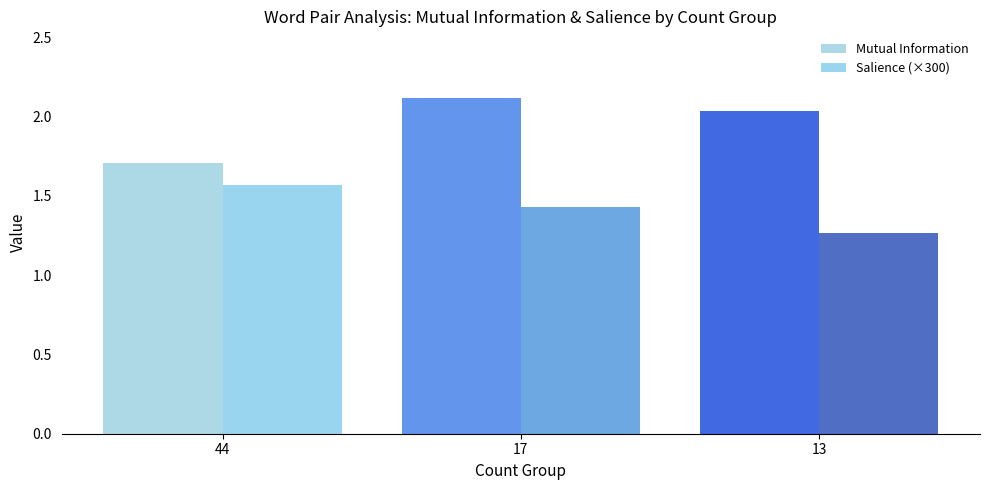

How many Salience (×300) values are between 1 and 2?

3